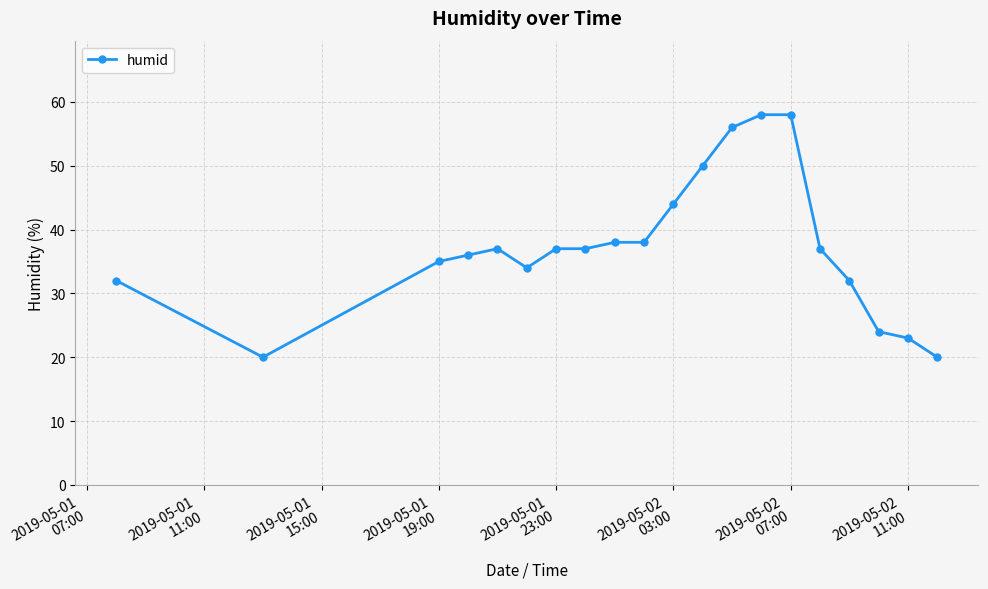

What is the value of the 4th point from the left?

36